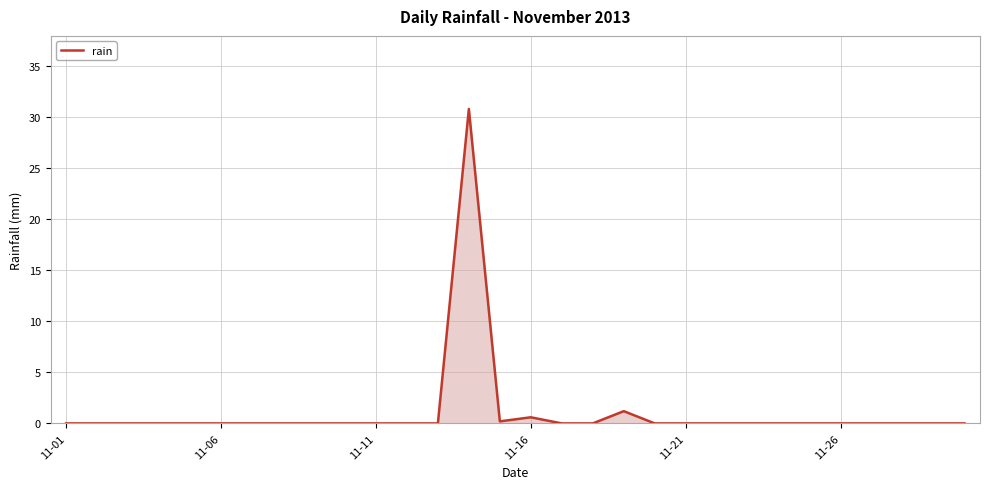

What is the average value?

1.1